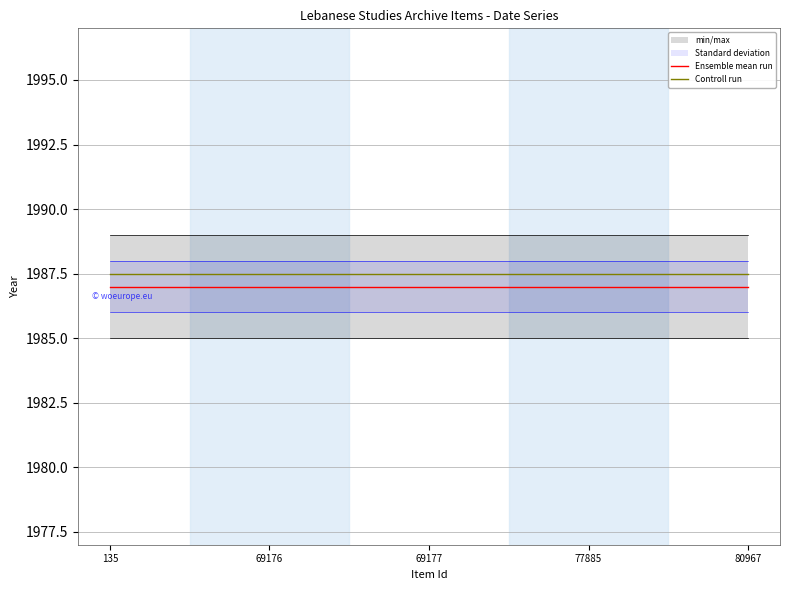

Reading left to right, list all the values displayed in this chart.

Ensemble mean run: 135=1987.0	69176=1987.0	69177=1987.0	77885=1987.0	80967=1987.0
Controll run: 135=1987.5	69176=1987.5	69177=1987.5	77885=1987.5	80967=1987.5